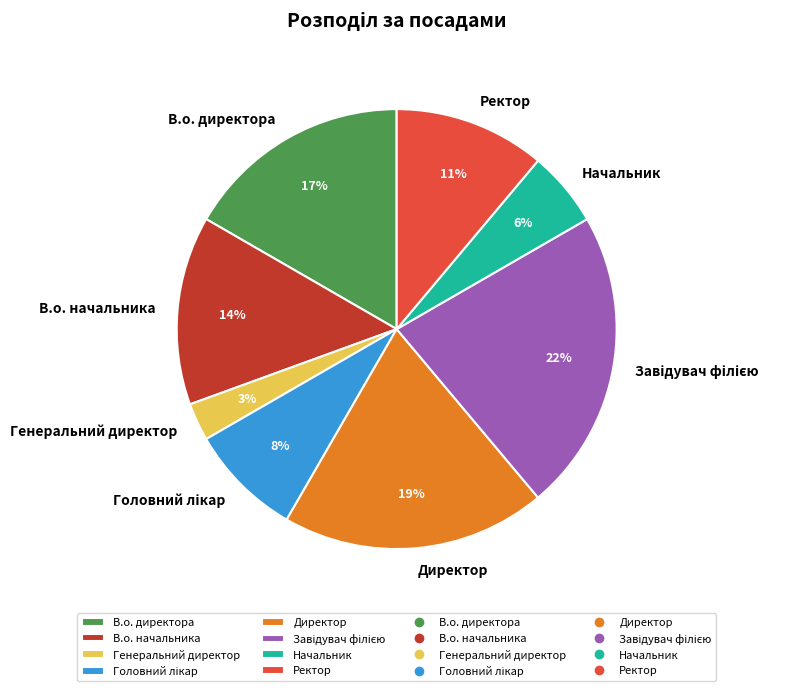

To the nearest percent, what percentage of the pie is Генеральний директор?

3%